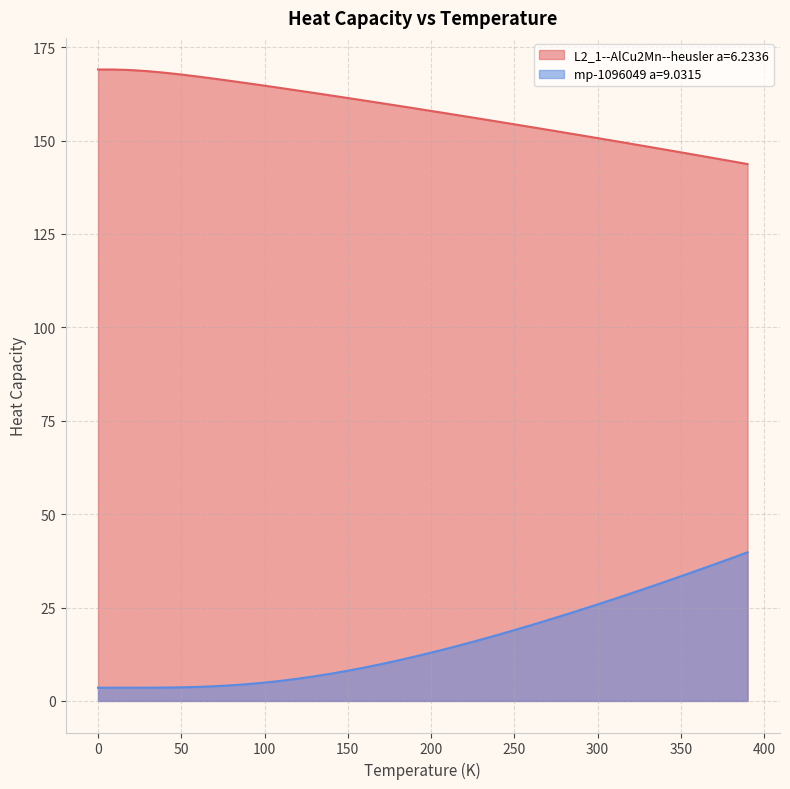

What are all the series names shown in the legend?

L2_1--AlCu2Mn--heusler a=6.2336, mp-1096049 a=9.0315